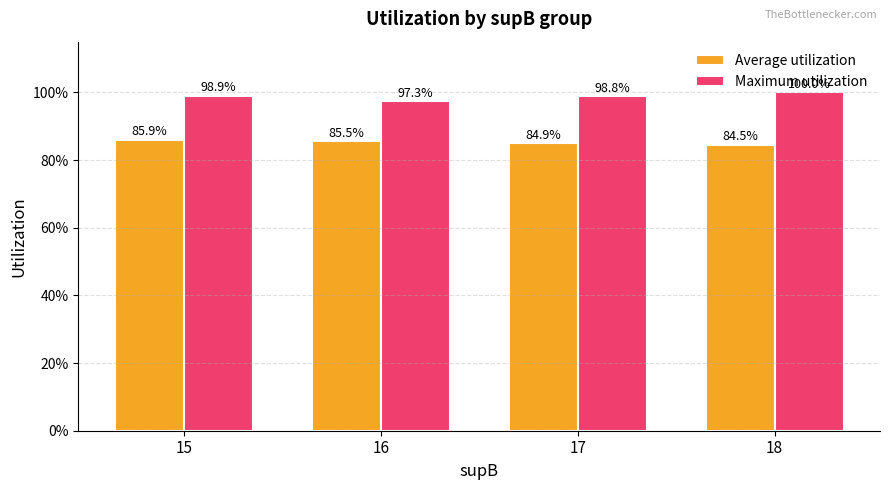

Which category has the highest value across all series?

18